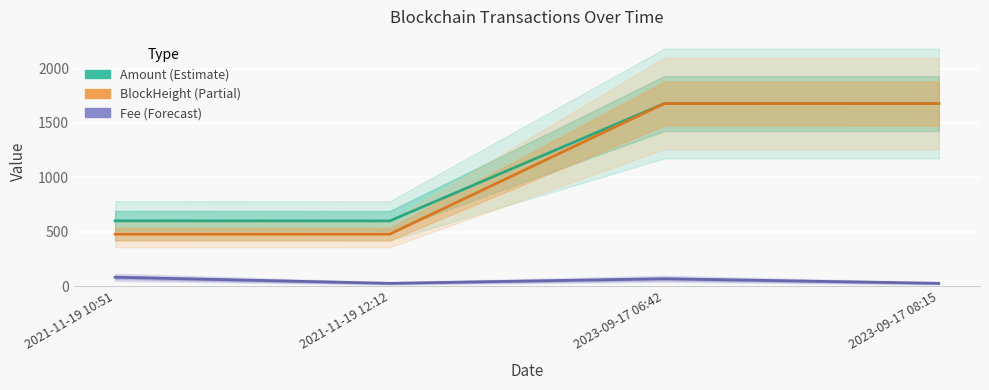

True or false: Fee (Forecast) and Amount (Estimate) cross at least once.

False